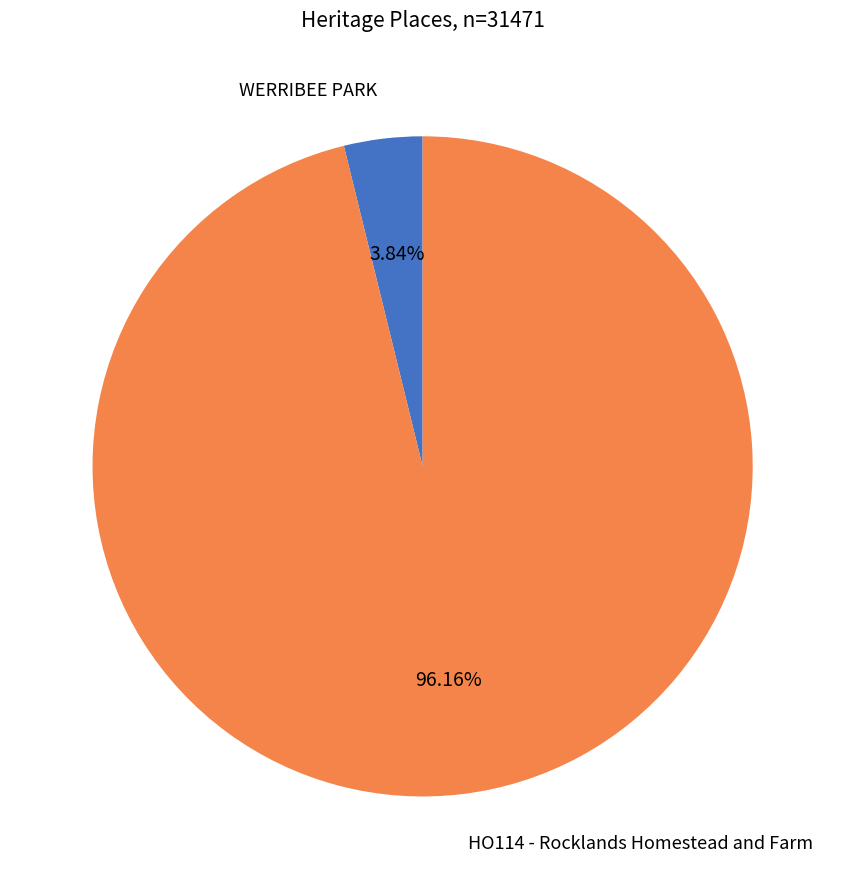

How many slices are in this pie chart?

2